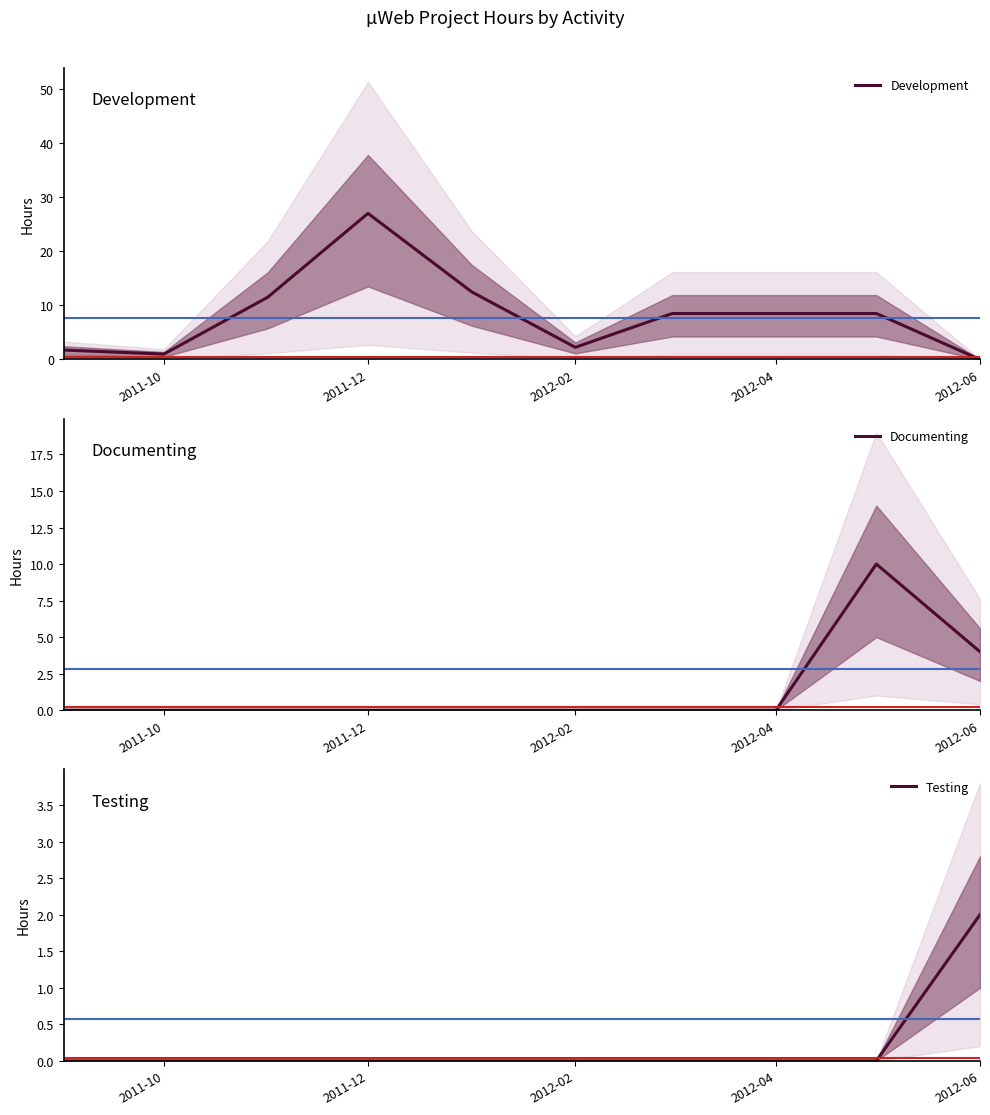

The value of Development at 2011-12 is 27.0. True or false?

True